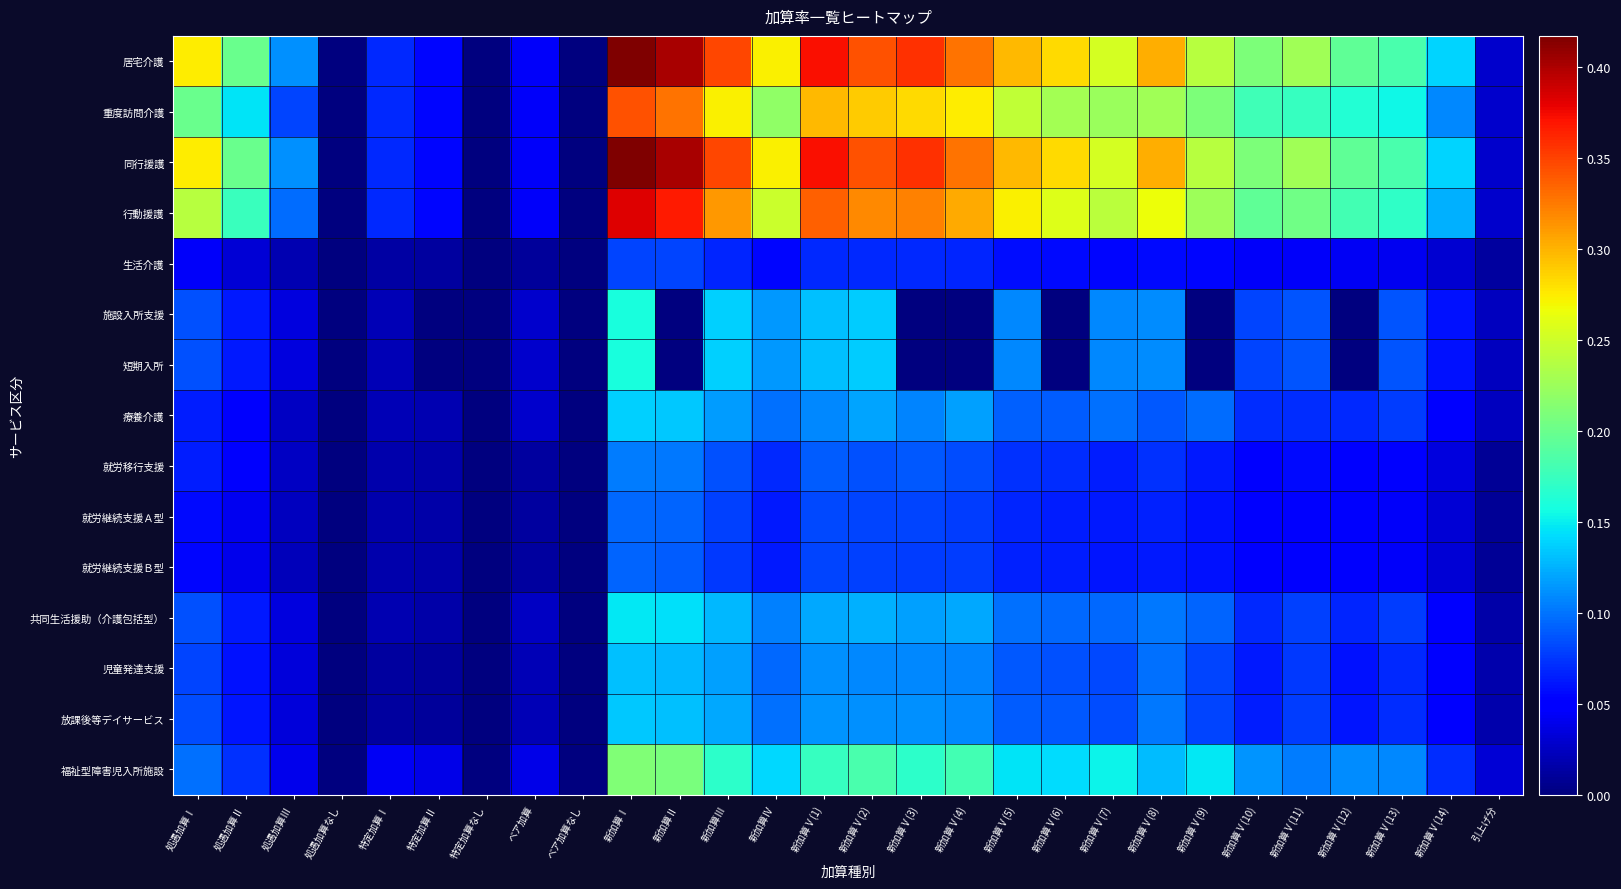

What is the difference between the highest and lowest values at 新加算Ⅴ(3)?

0.4